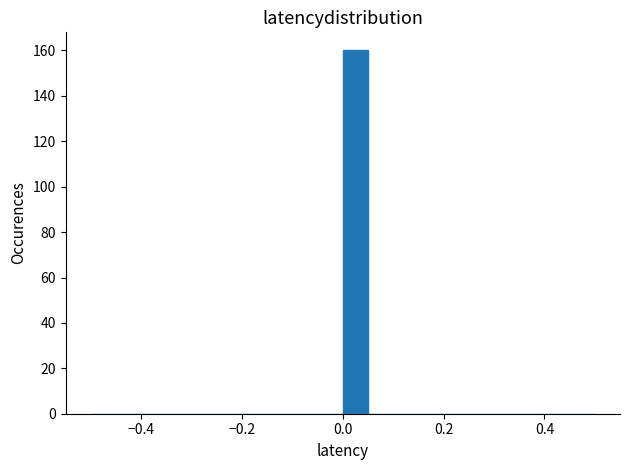

Read against the x-axis, roughly where is the centre of the tallest bar?

0.02